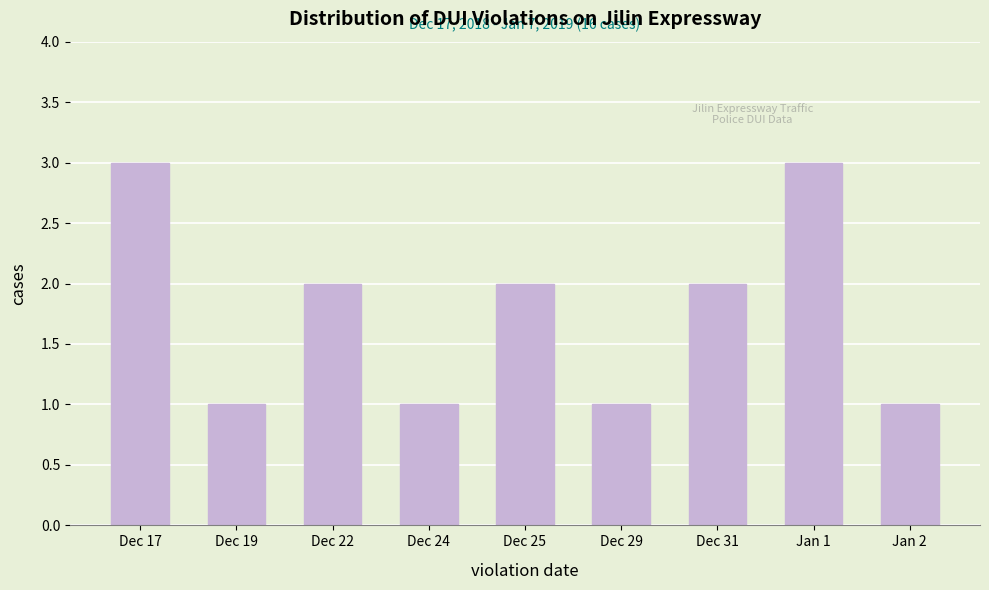

Reading left to right, extract all data points from this chart.

Dec 17=3	Dec 19=1	Dec 22=2	Dec 24=1	Dec 25=2	Dec 29=1	Dec 31=2	Jan 1=3	Jan 2=1